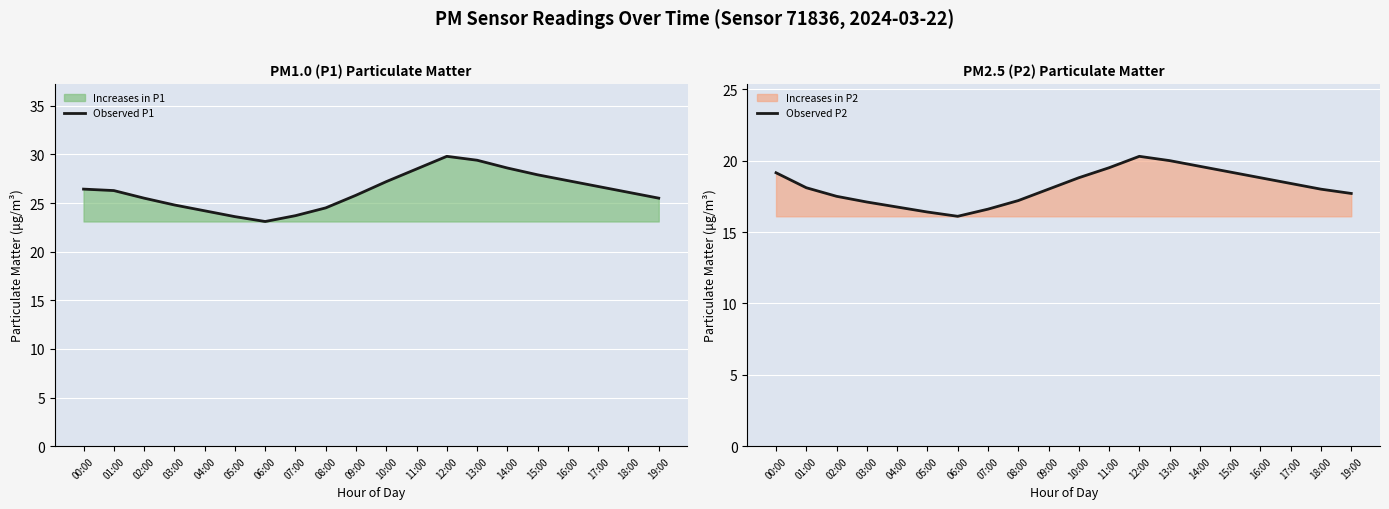

In Observed P1, how many points are lower than both neighbors (excluding endpoints)?

1